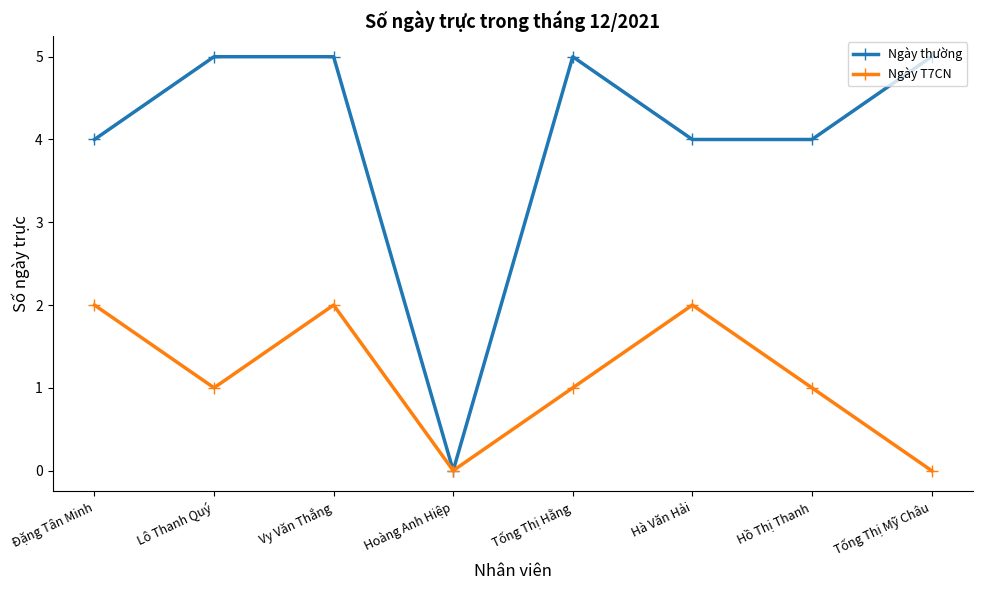

What is the maximum value for Ngày thường?

5